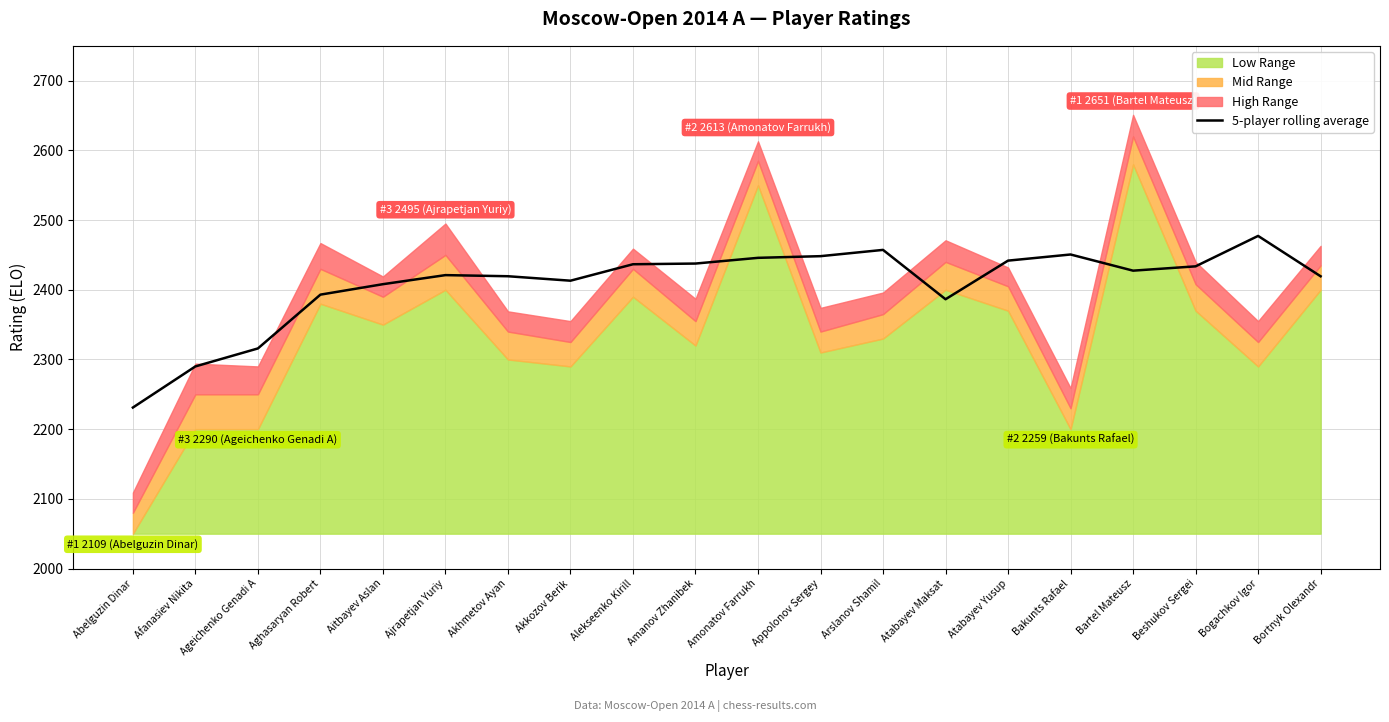

Where does the data first go above 2427?

Alekseenko Kirill